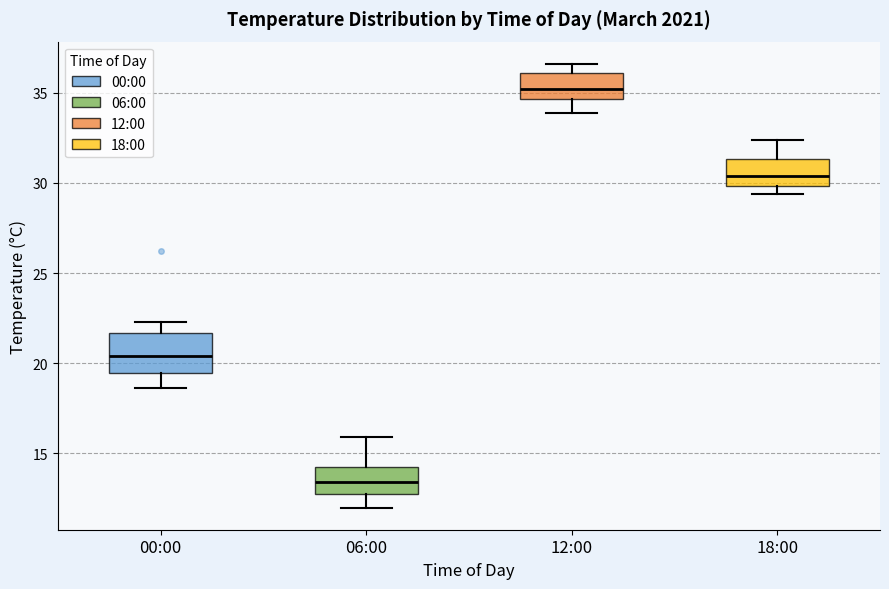

Where is the lower edge of the box for 18:00 on the y-axis? The values are not printed on the chart, so give them approximately, as read against the axis.

30.0